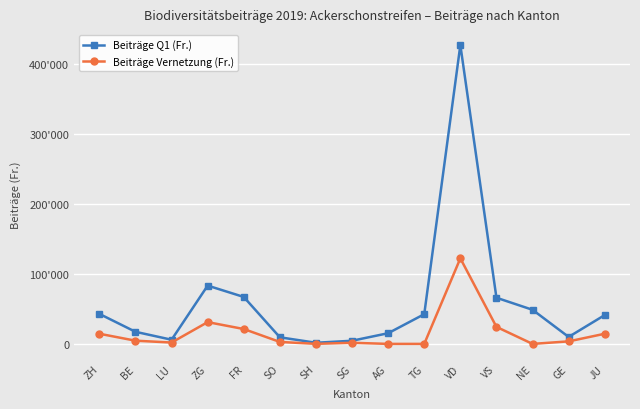

True or false: Beiträge Vernetzung (Fr.) and Beiträge Q1 (Fr.) intersect in this chart.

False